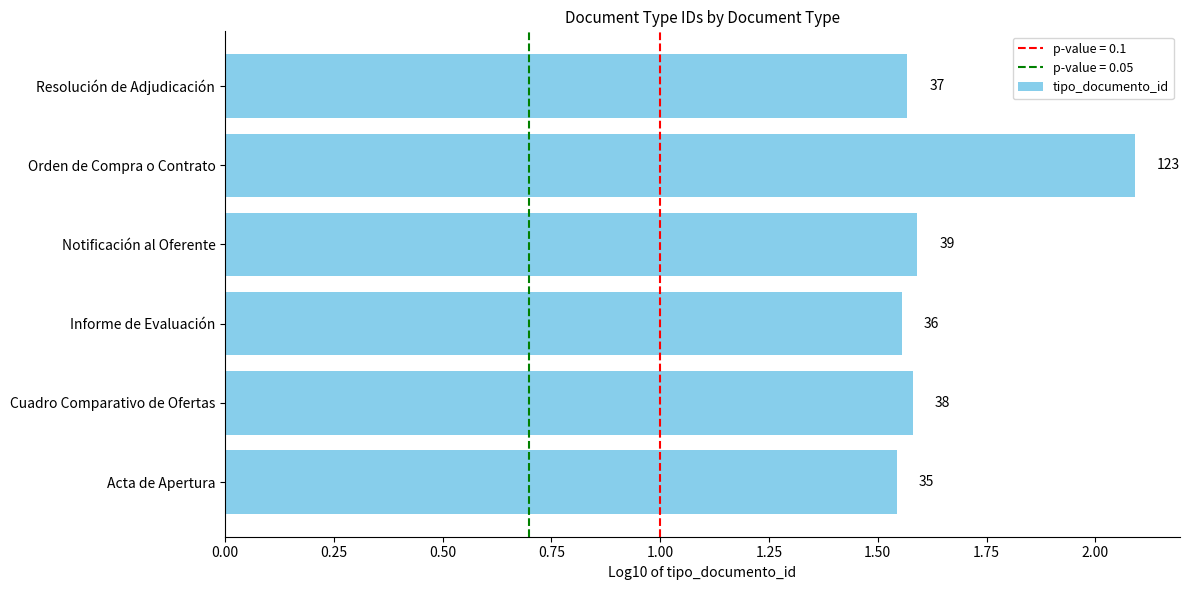

What is the maximum value shown in the chart?

2.1